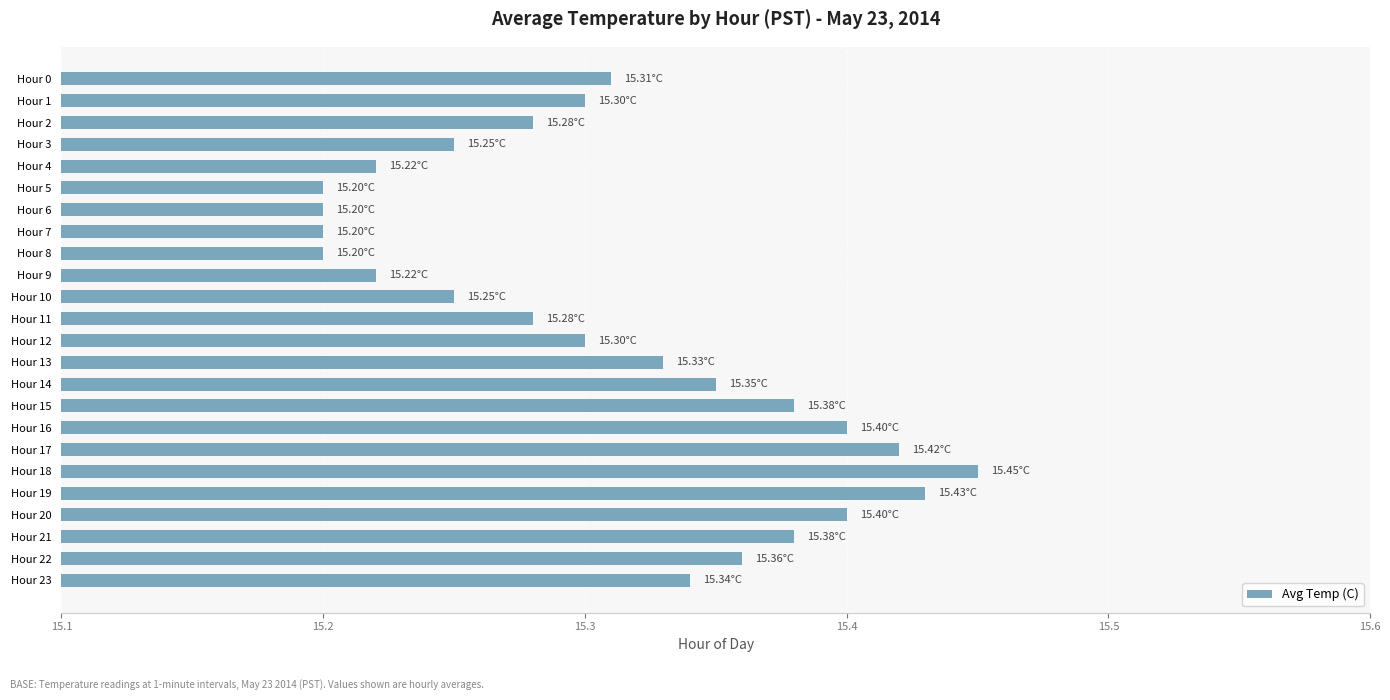

What is the sum of the values at Hour 12 and Hour 0?

30.6